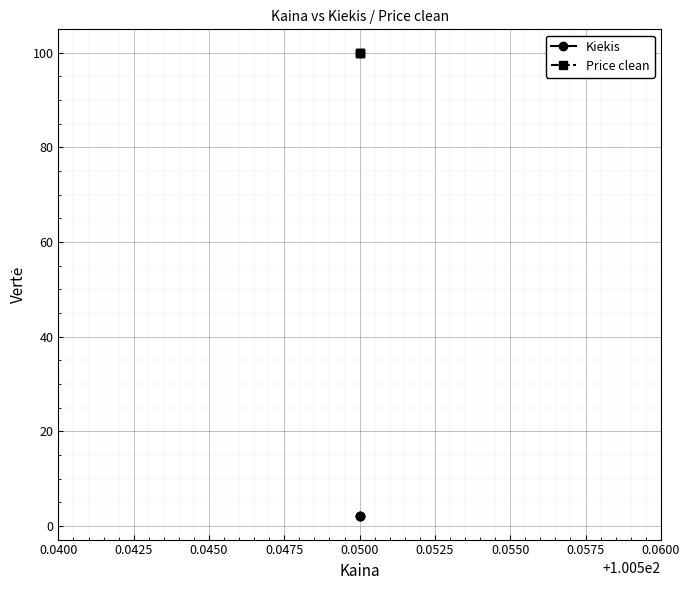

Rank the series at 0.0450 from highest to lowest value.

Price clean, Kiekis